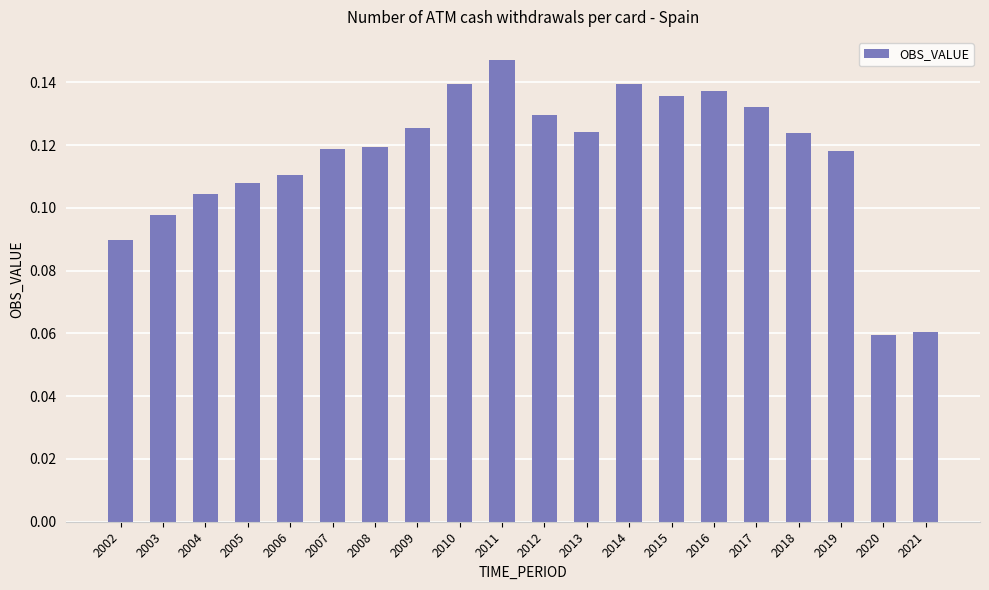

True or false: the data shows 0.0 at 2009.

False